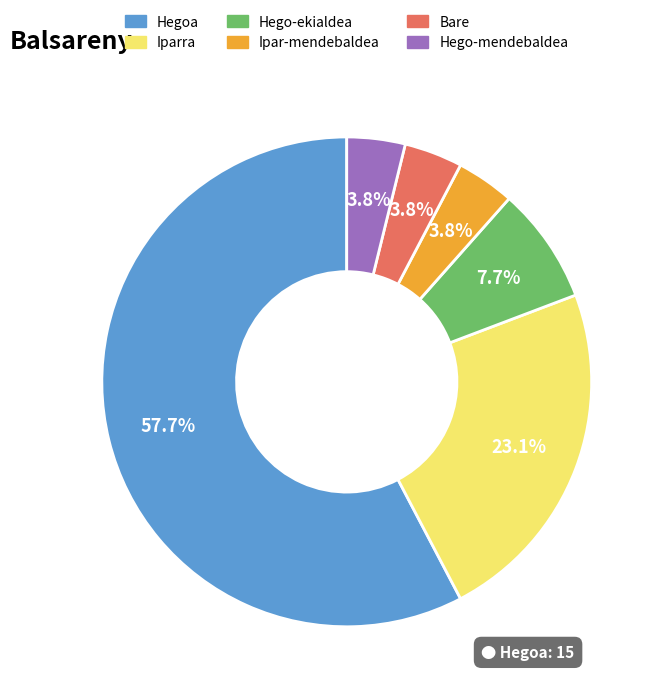

Which slice is the largest?

Hegoa